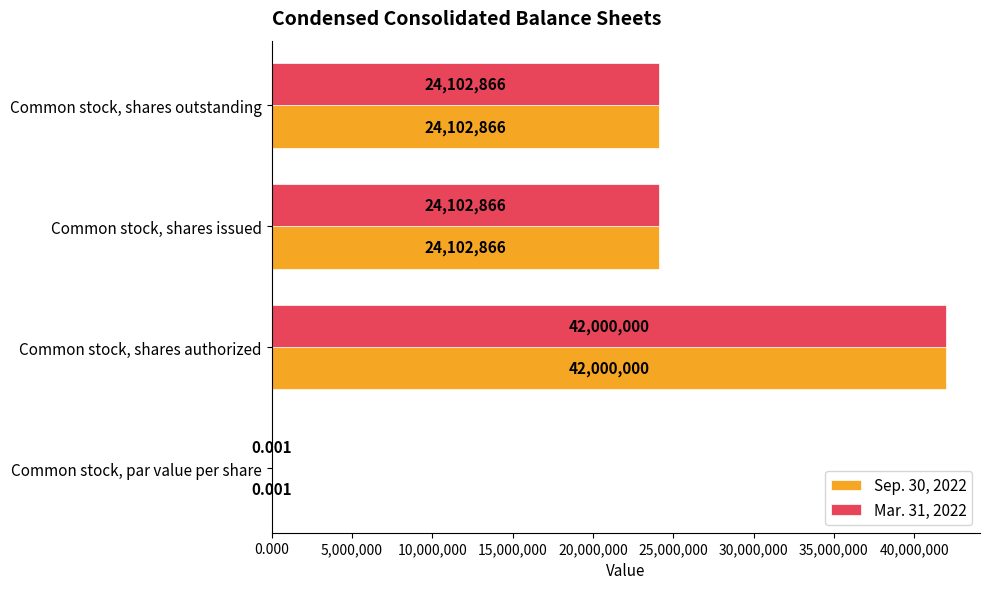

At which category is the sum across all series the highest?

Common stock, shares authorized